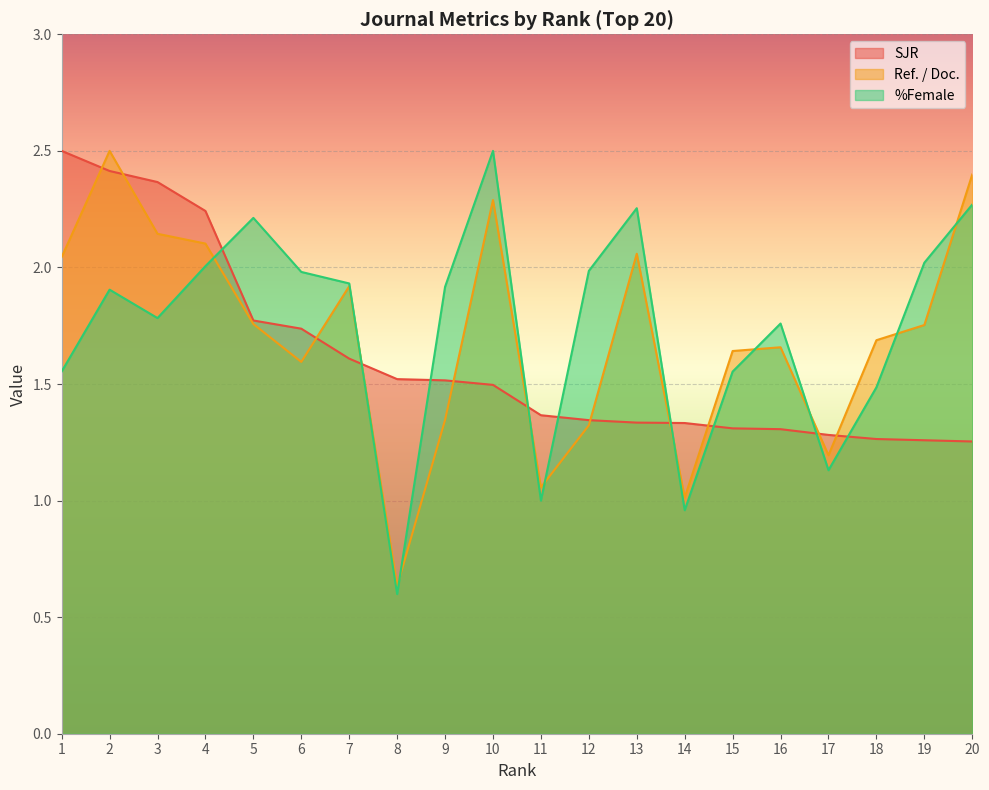

True or false: SJR has more than 0 points higher than both neighbors.

False